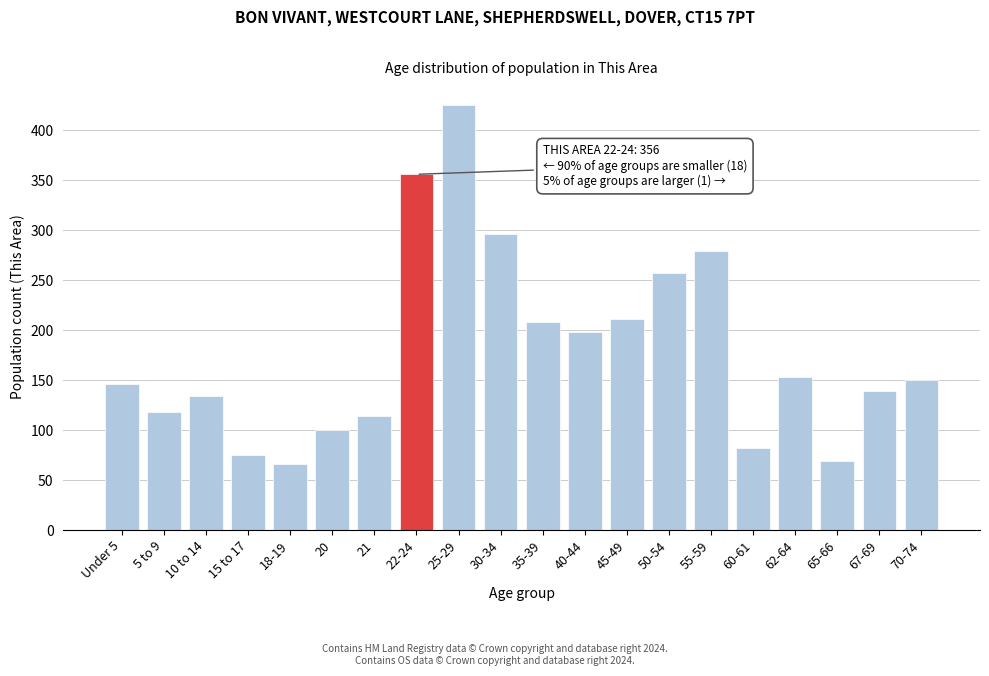

Reading left to right, extract all data points from this chart.

Under 5=146	5 to 9=118	10 to 14=134	15 to 17=75	18-19=66	20=100	21=114	22-24=356	25-29=425	30-34=296	35-39=208	40-44=198	45-49=211	50-54=257	55-59=279	60-61=82	62-64=153	65-66=69	67-69=139	70-74=150